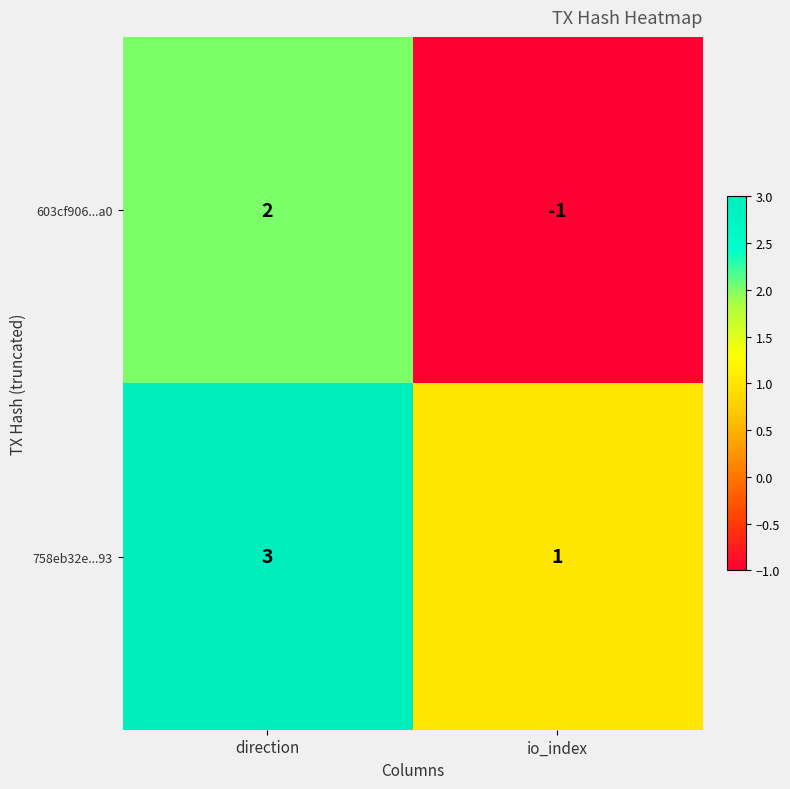

Which series has the widest spread of values?

603cf906...a0